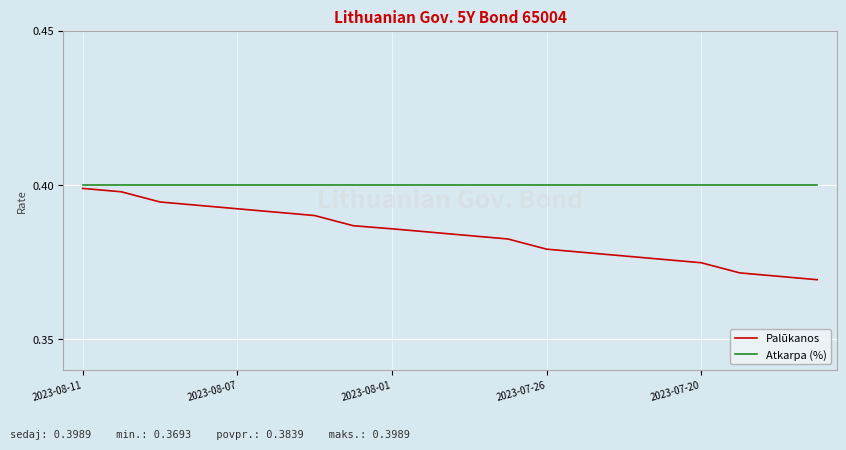

List the series in order of their overall mean, highest first.

Atkarpa (%), Palūkanos